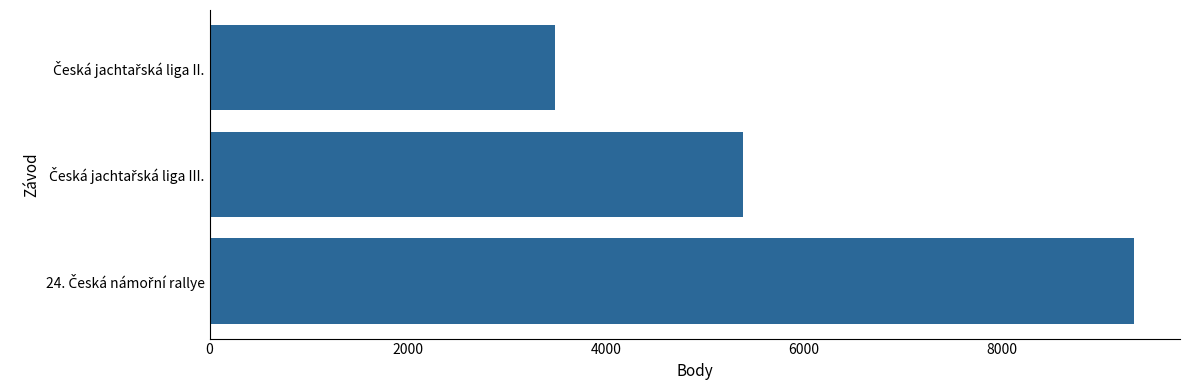

What is the smallest value displayed?

3493